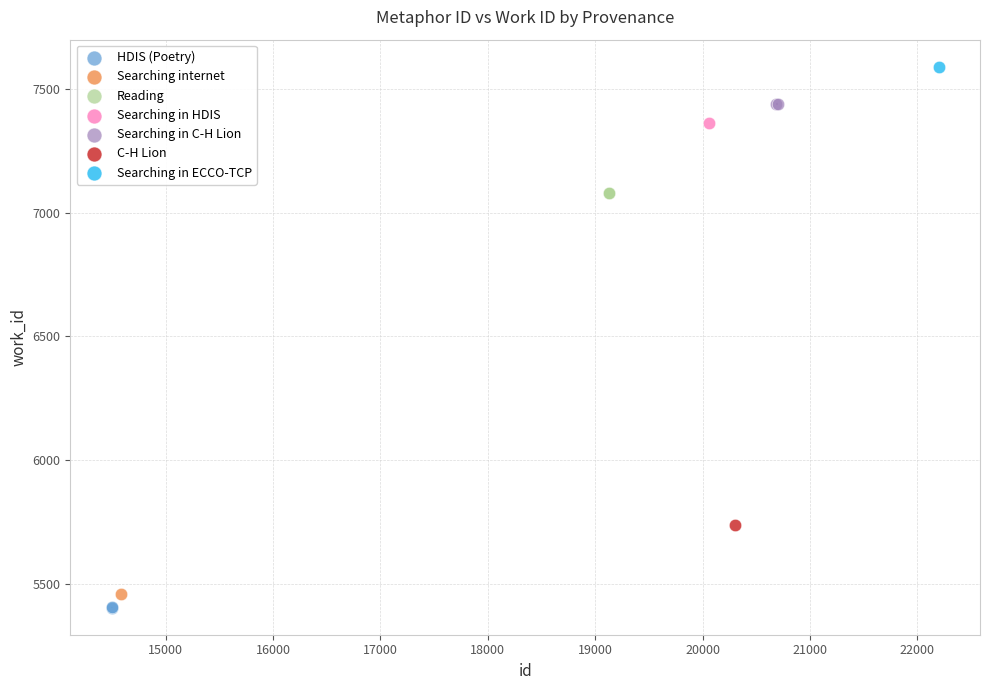

Which series reaches the minimum Y coordinate?

HDIS (Poetry)